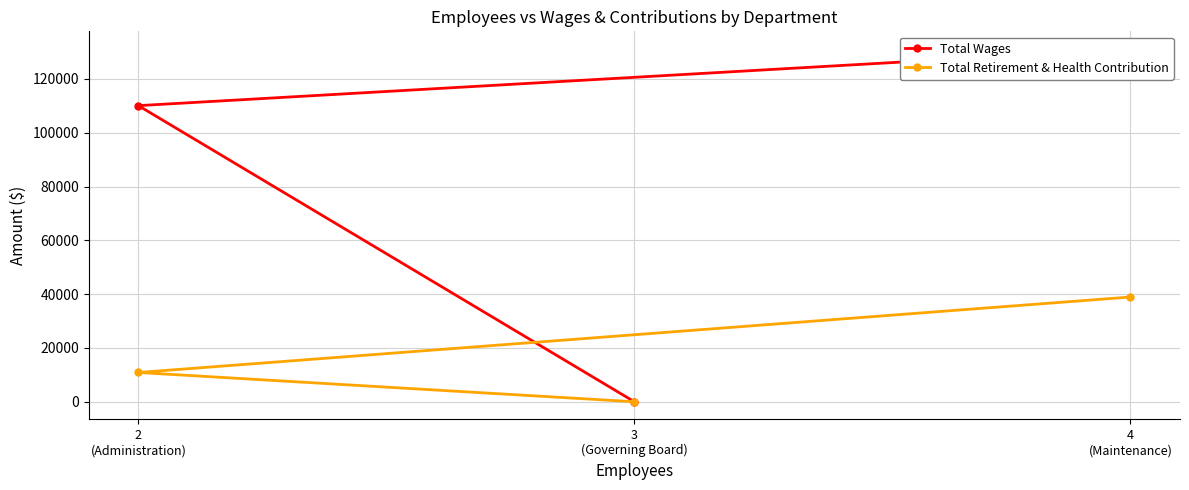

Which series has the largest total across all categories?

Total Wages